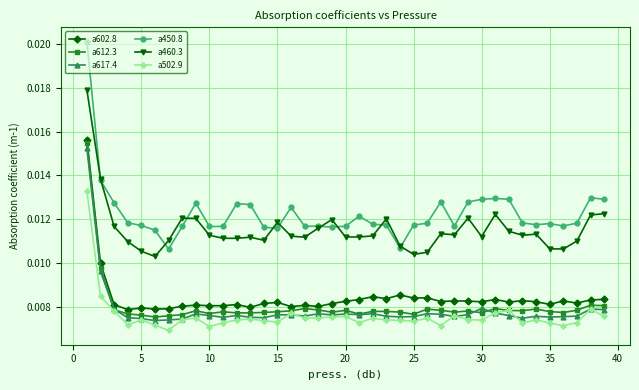

True or false: a460.3 and a612.3 cross at least once.

False